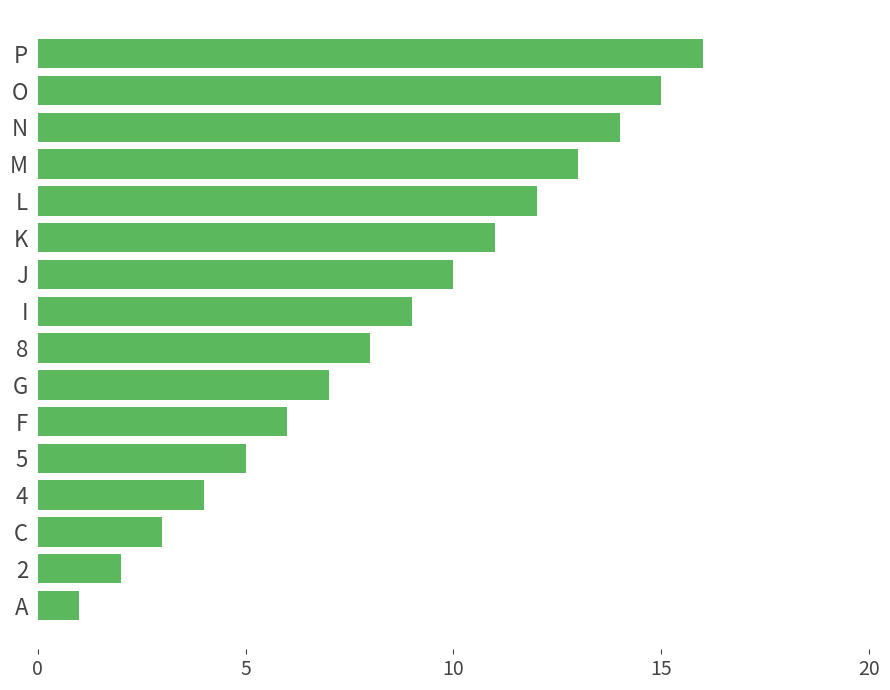

Which has a higher value, K or J?

K